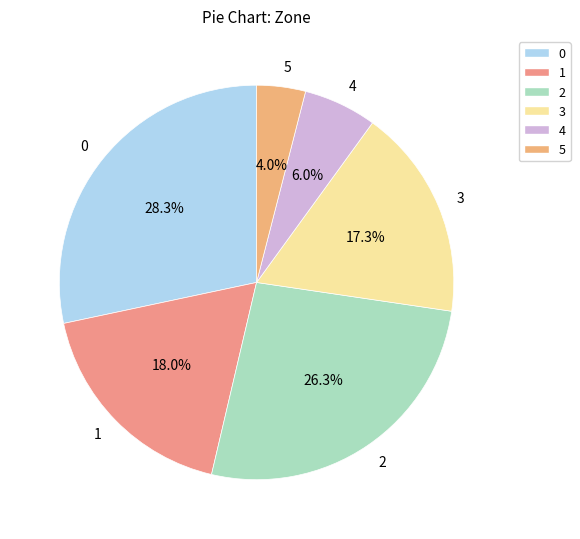

How many slices are in this pie chart?

6